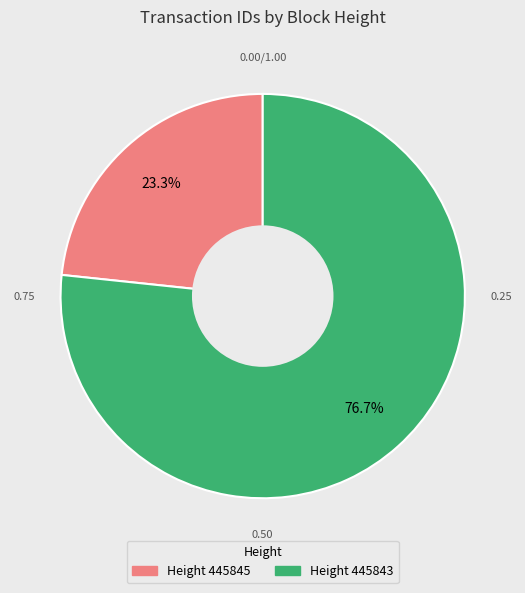

Does any single category account for the majority?

Yes